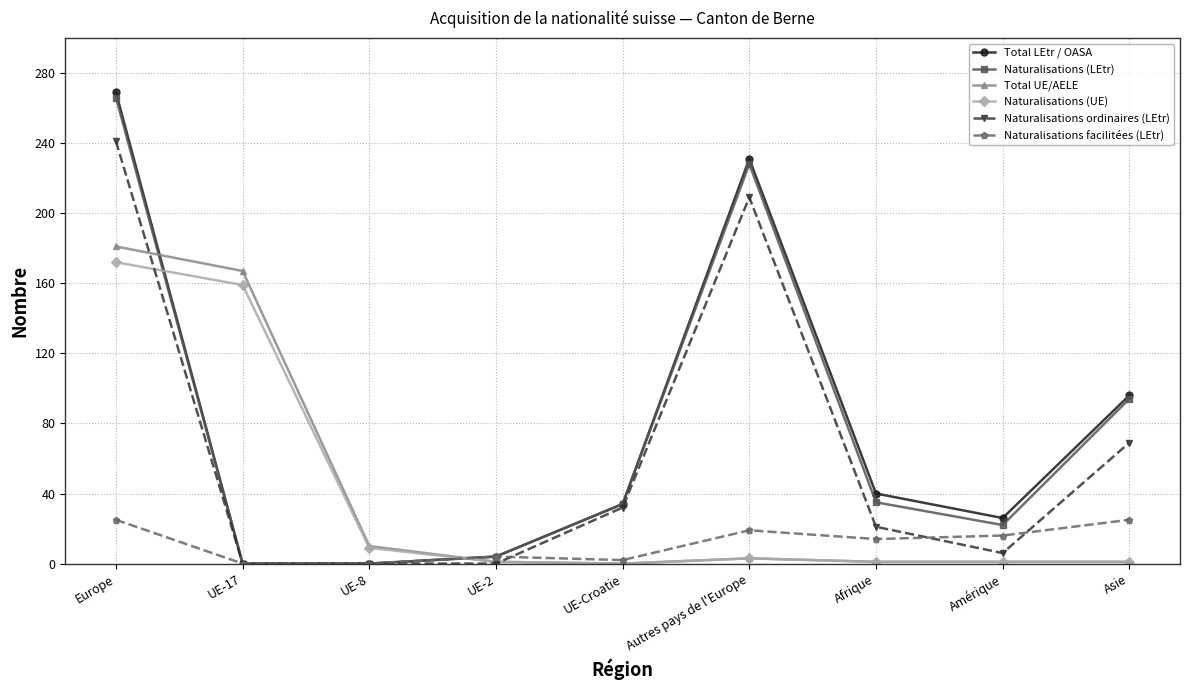

Does the chart display data point markers on the line(s)?

Yes